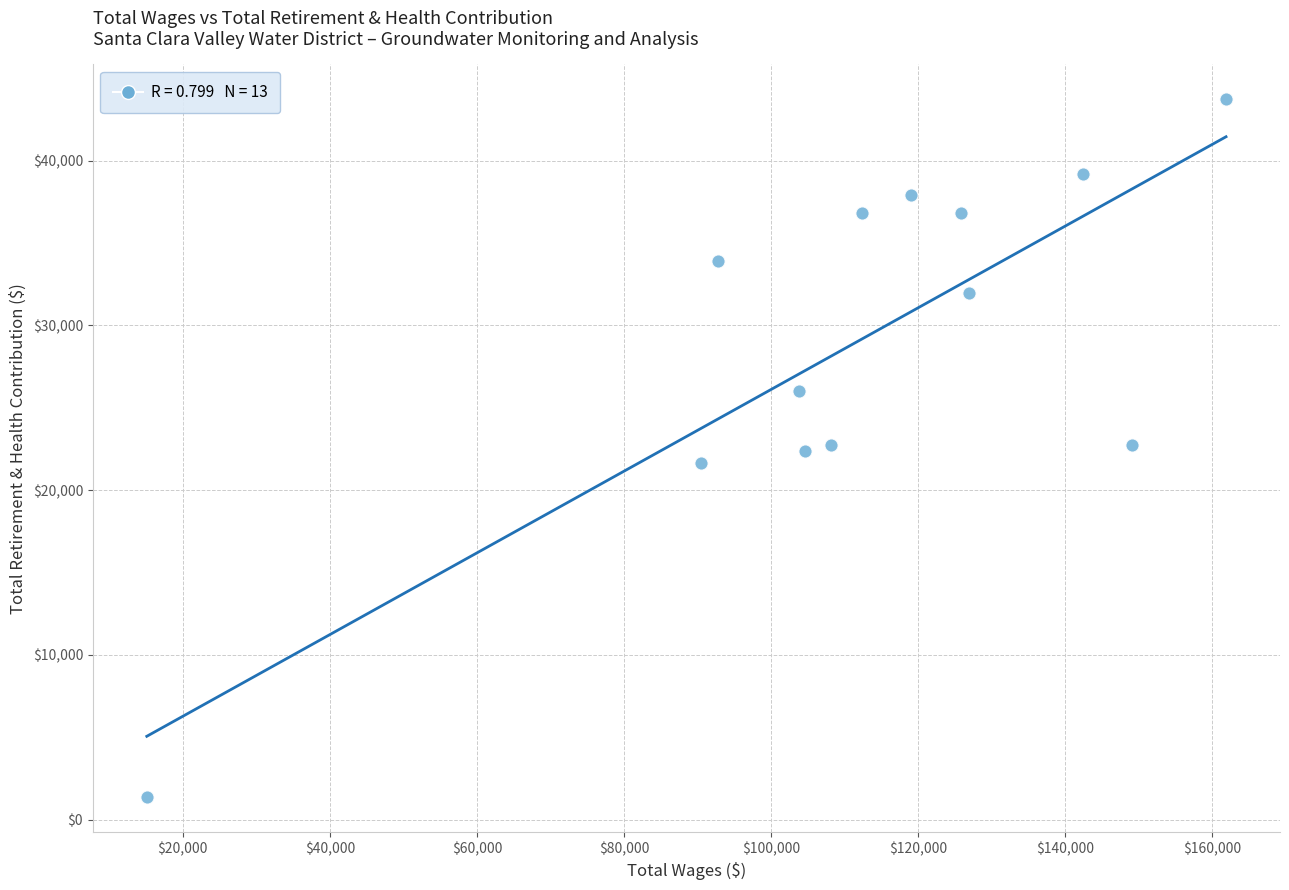

What is the range of X values (max minus min)?

146767